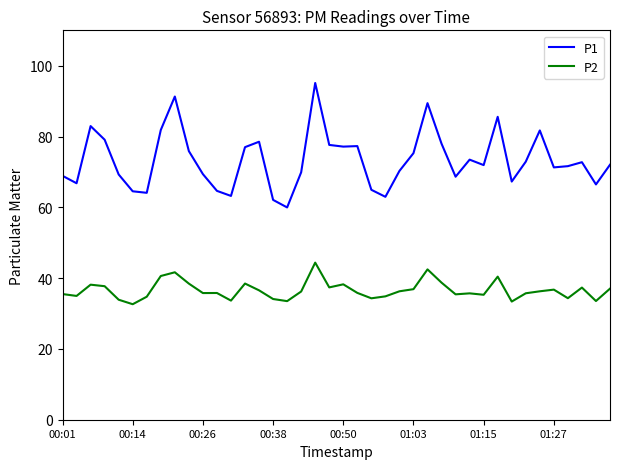

True or false: P1 and P2 cross at least once.

False